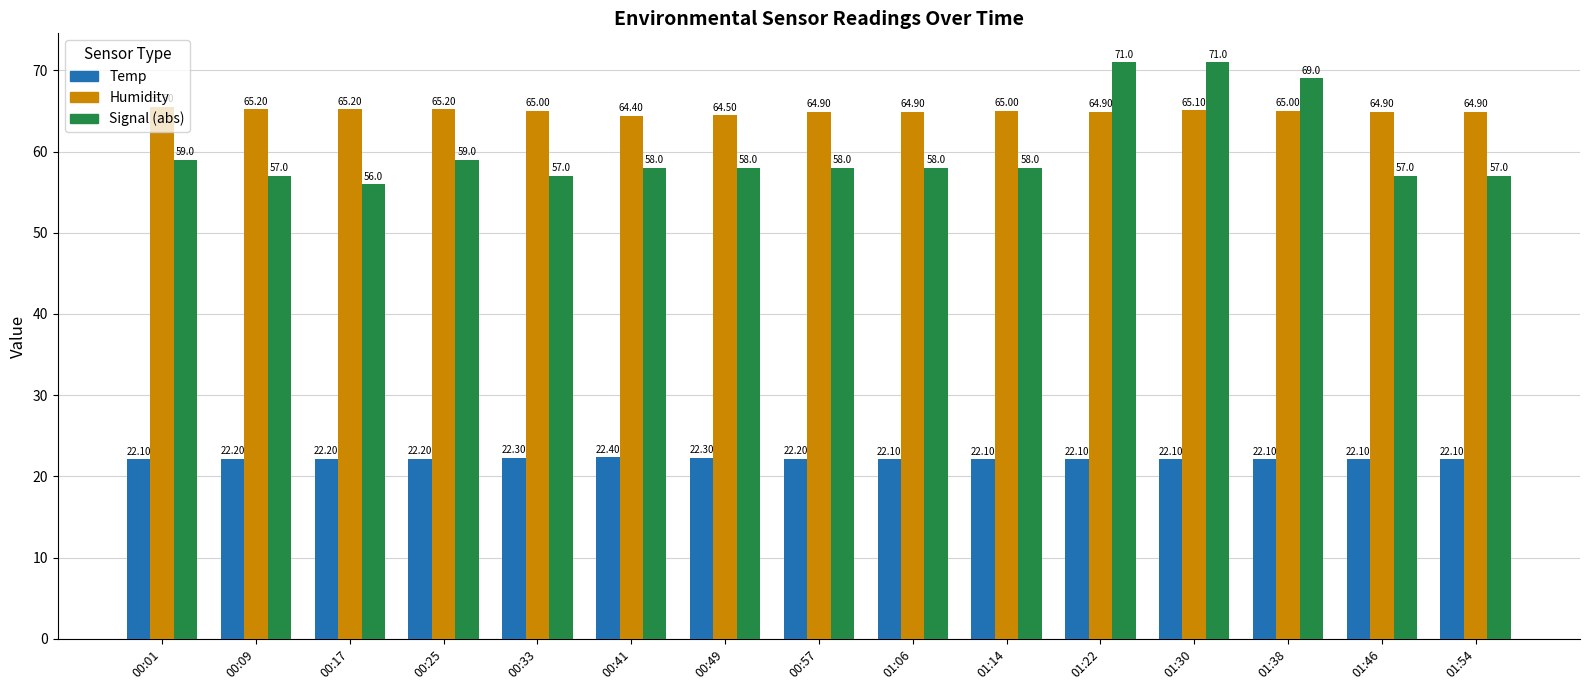

What are all the series names shown in the legend?

Temp, Humidity, Signal (abs)